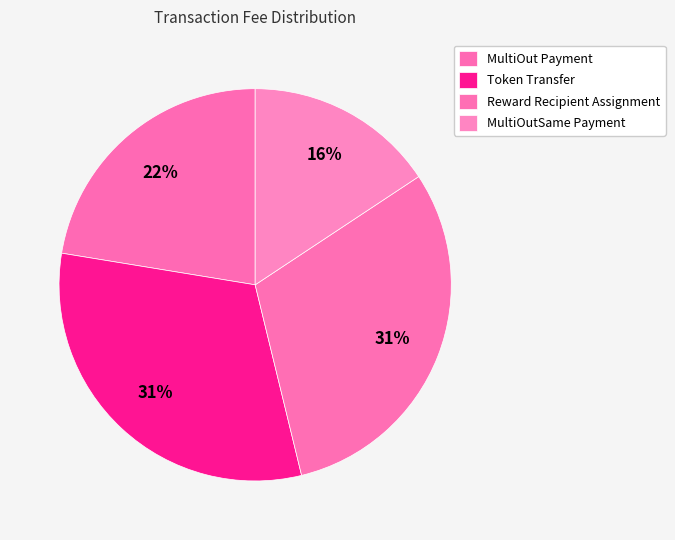

Is it true that Token Transfer is 25% of the pie?

False